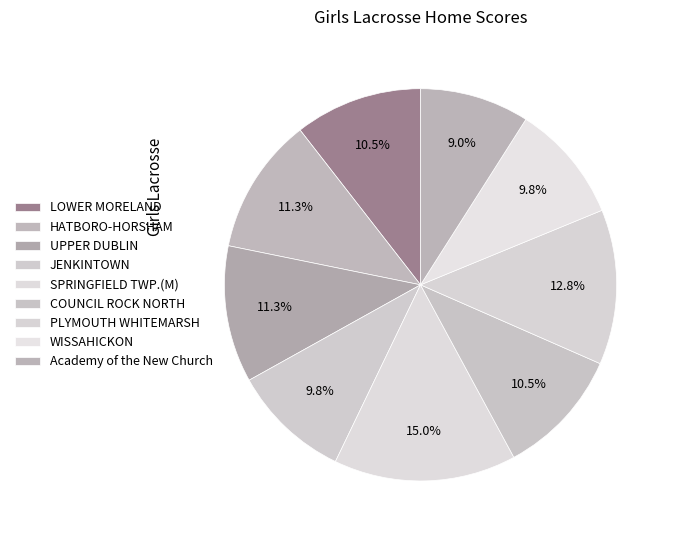

How many segments does this pie chart have?

9